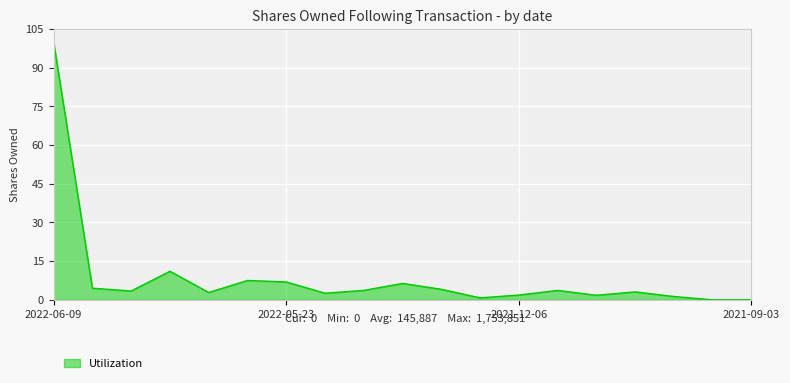

What is the difference between the maximum and minimum values?

100.0